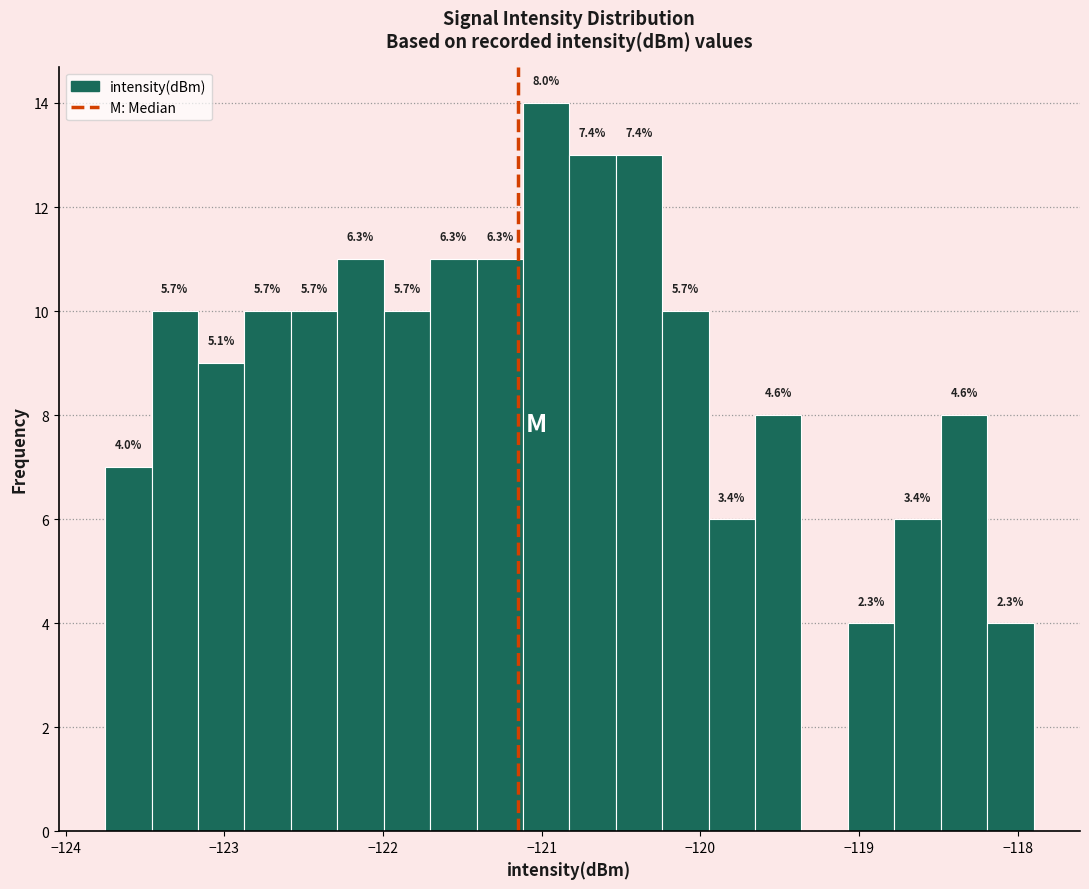

Around what value on the x-axis is the tallest bar? Give the approximate position of its centre, as read against the axis.

-121.0